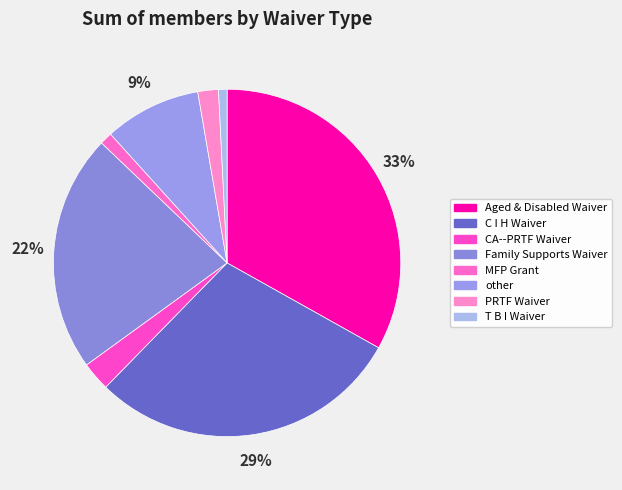

What percentage is the MFP Grant slice, to the nearest percent?

1%